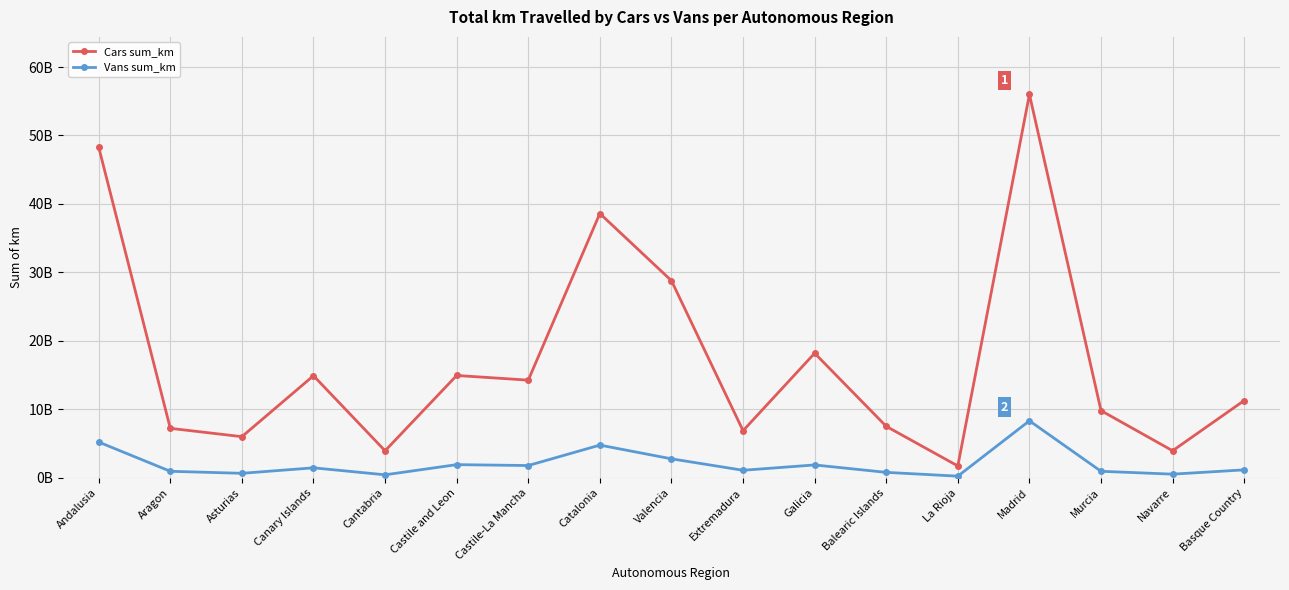

What is the difference between the maximum and second lowest values in the Cars sum_km series?

52066458119